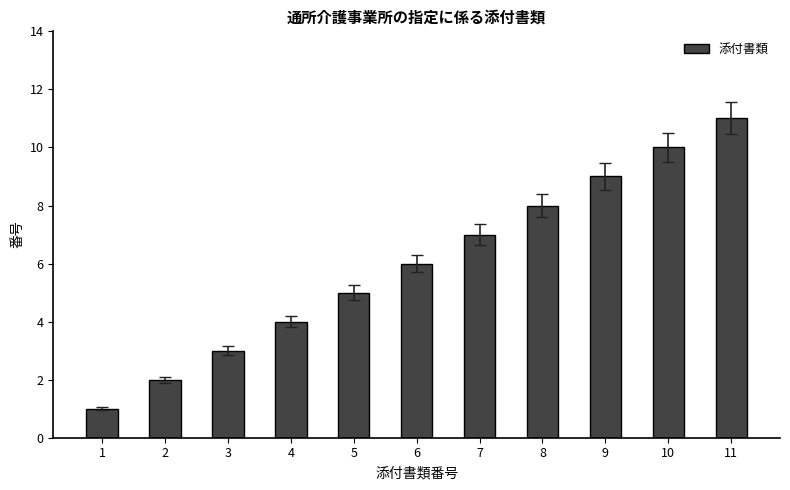

Which has a higher value, 7 or 8?

8